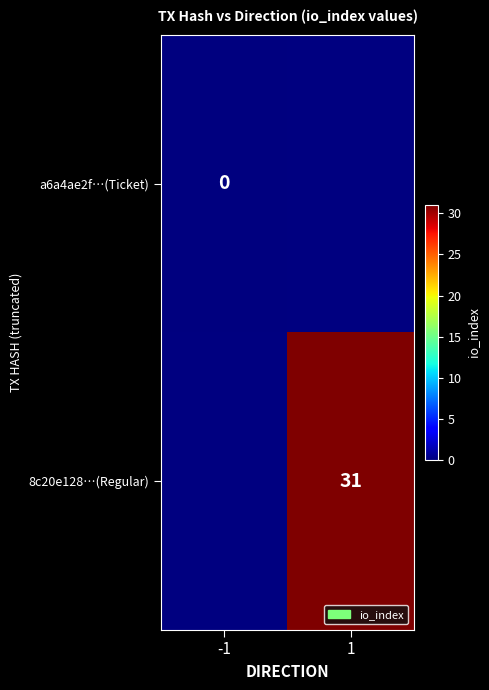

True or false: 8c20e128…(Regular) has a value of 31 at 1.

True